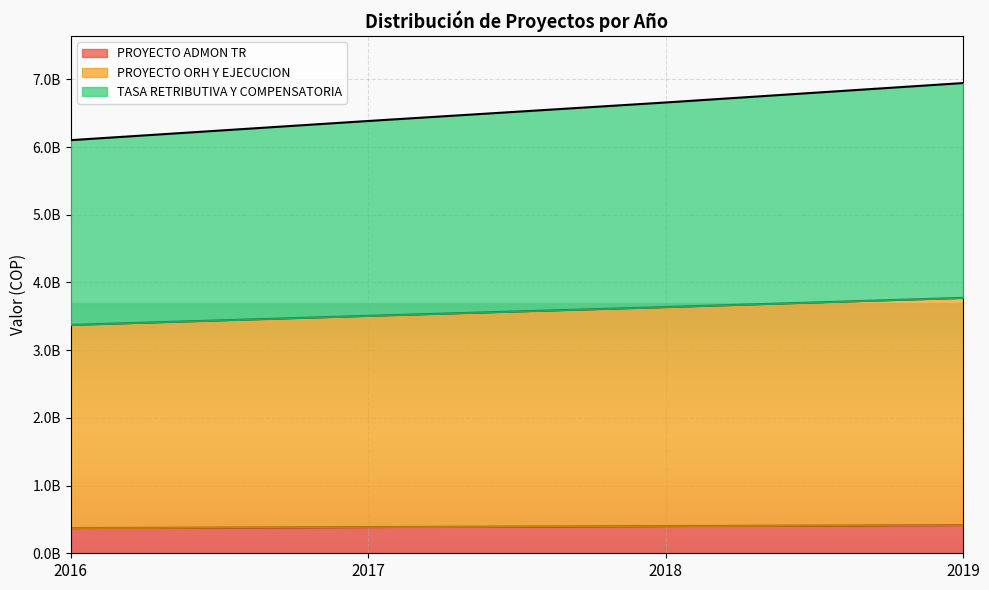

True or false: PROYECTO ADMON TR has more than 0 interior local peaks.

False